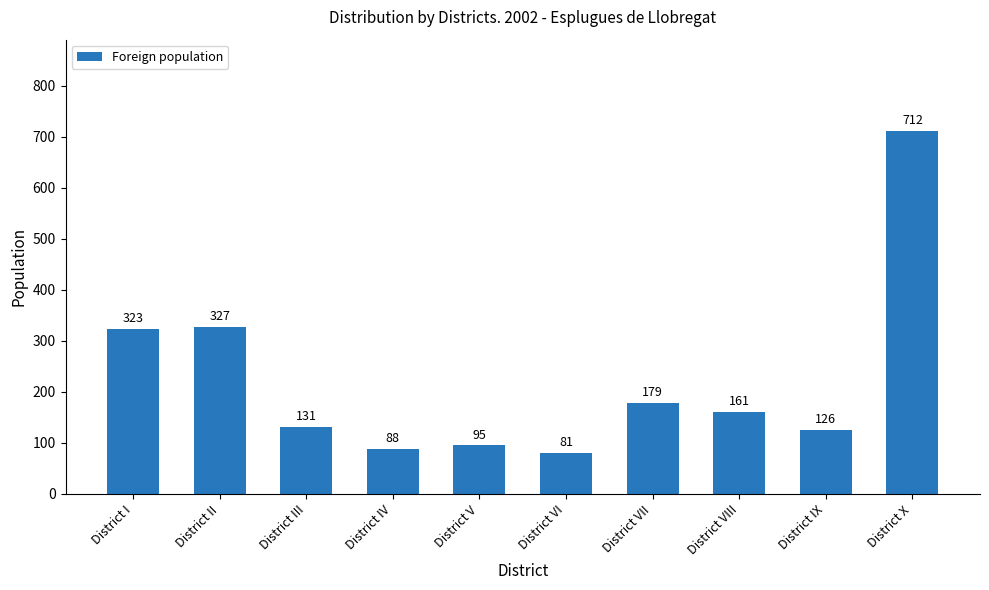

Are the bars horizontal?

No